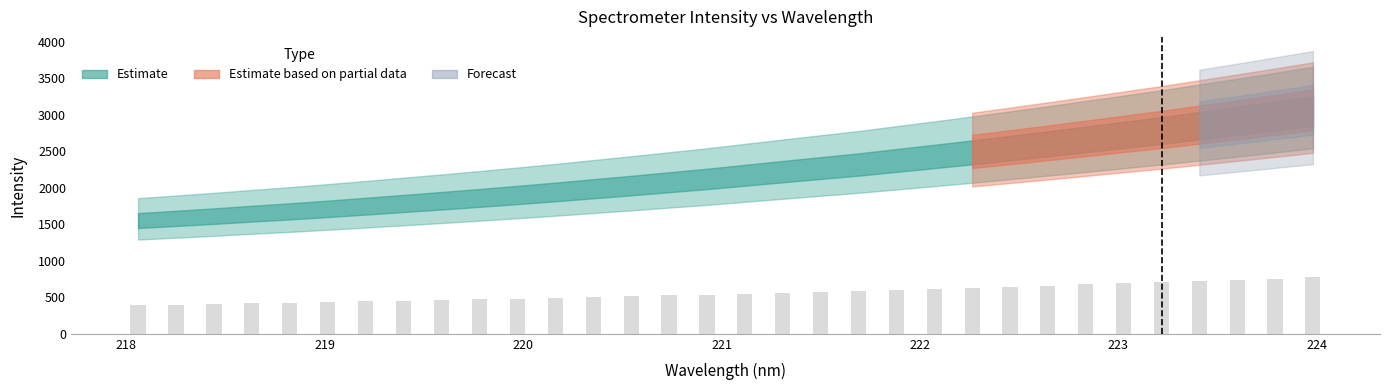

What is the sum of all values?

17885.9